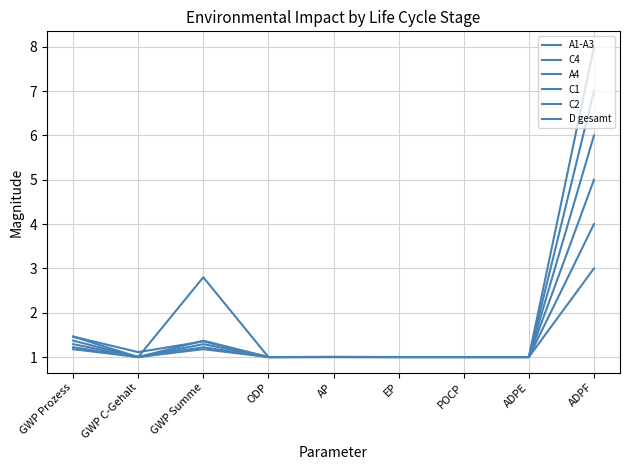

At which category is the sum across all series the highest?

ADPF